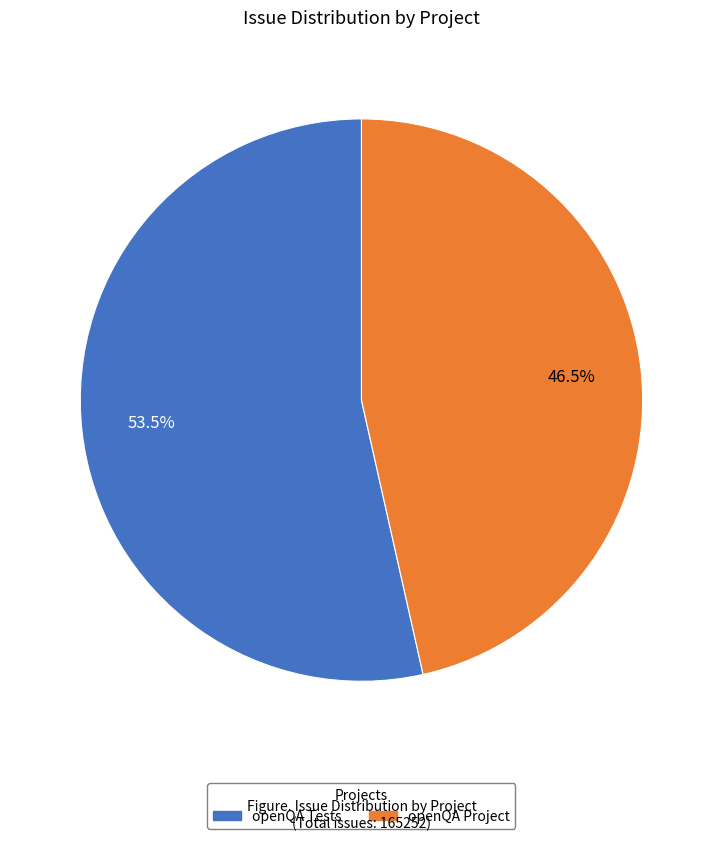

To the nearest percent, what is the average slice percentage?

50%